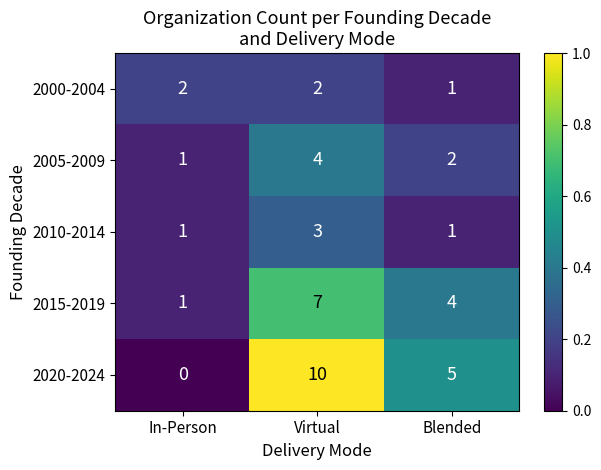

Which series has the largest total across all categories?

2020-2024